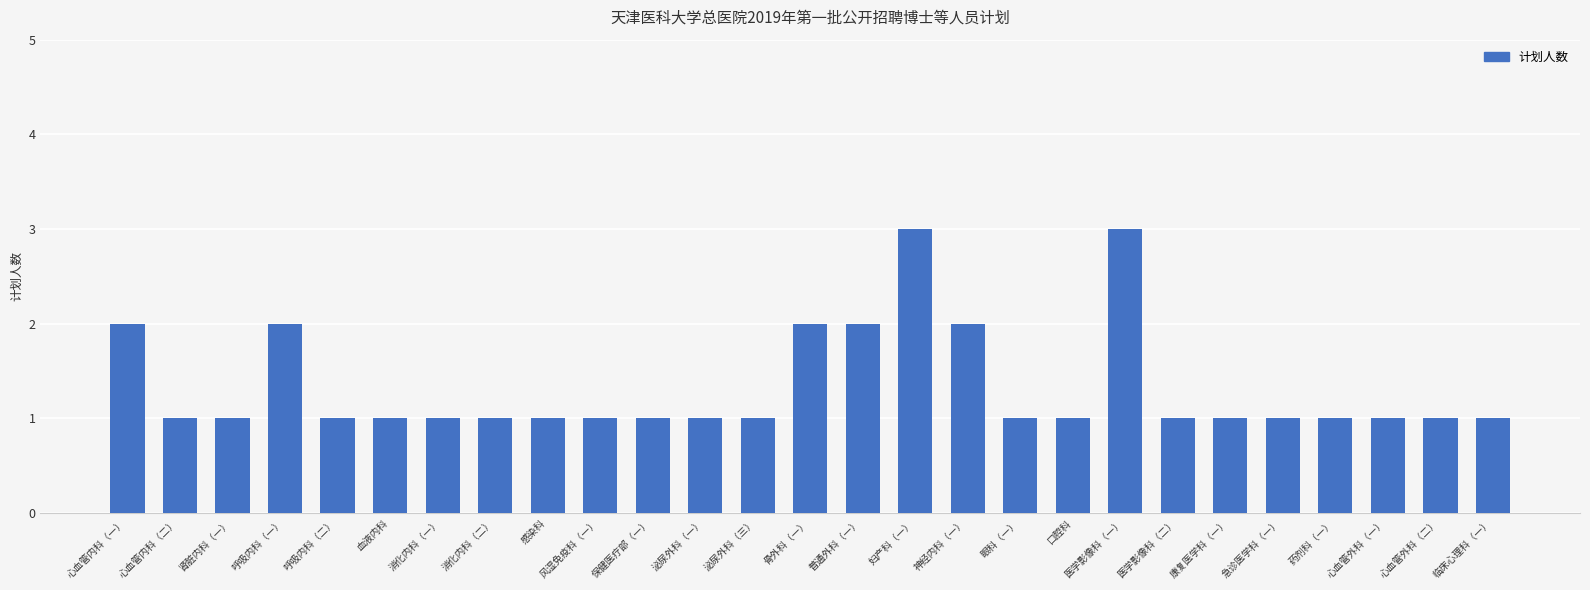

What is the difference between the second highest and second lowest values?

2